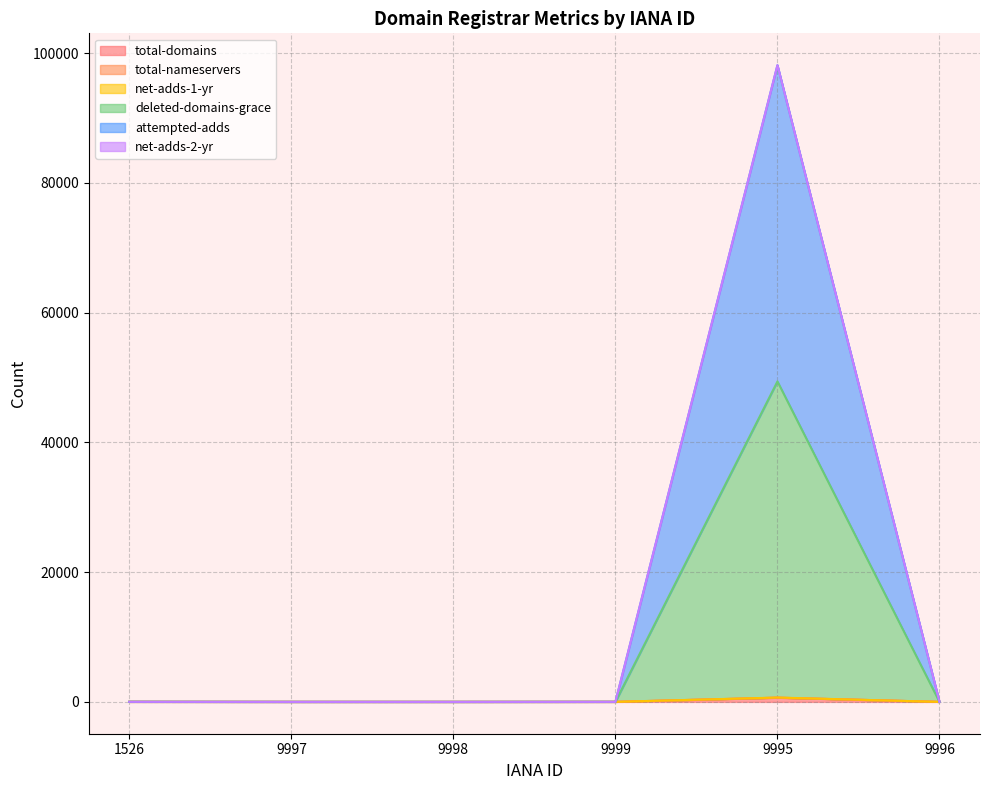

How many values in deleted-domains-grace are above zero?

5